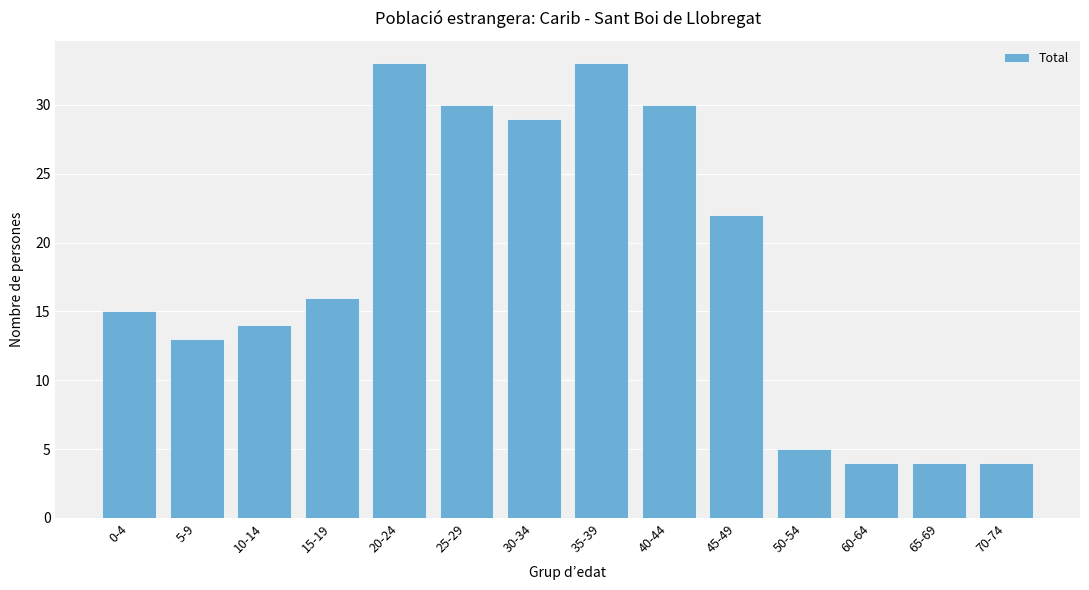

Reading right to left, transcribe all the data shown in this chart.

4	4	4	5	22	30	33	29	30	33	16	14	13	15